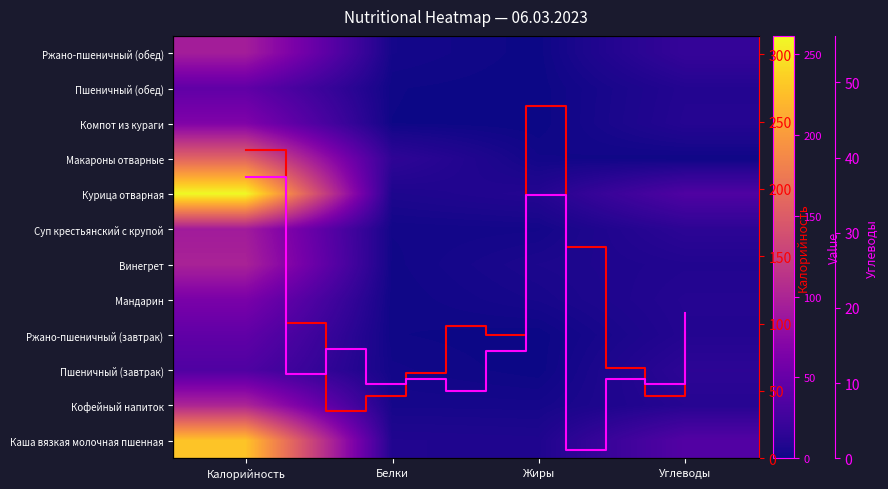

How many data points in Макароны отварные are above 15?

2